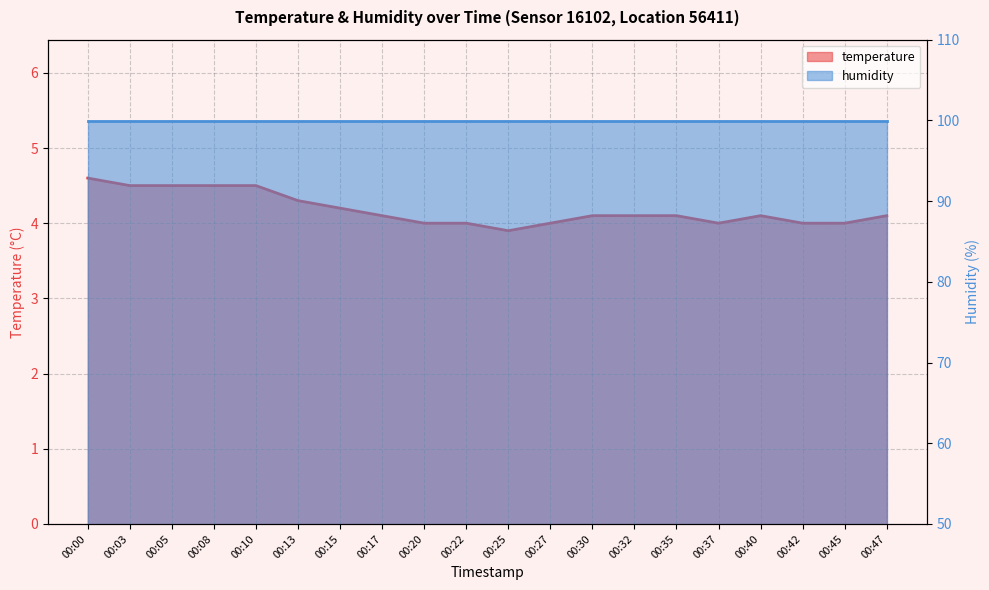

Does the chart display data point markers on the line(s)?

No